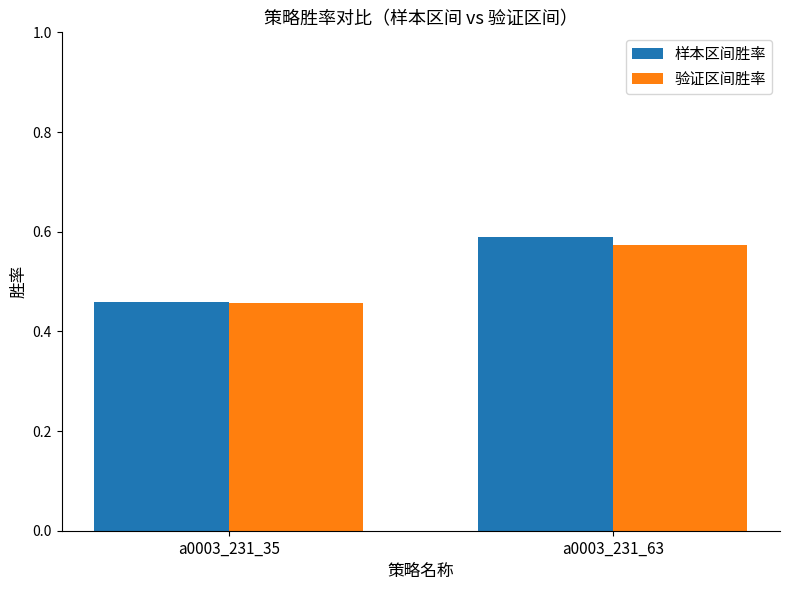

Count the number of data series in this chart.

2